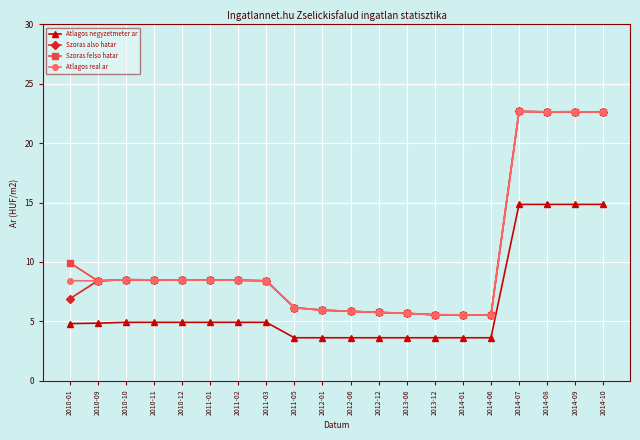

True or false: Atlagos real ar and Atlagos negyzetmeter ar intersect in this chart.

False